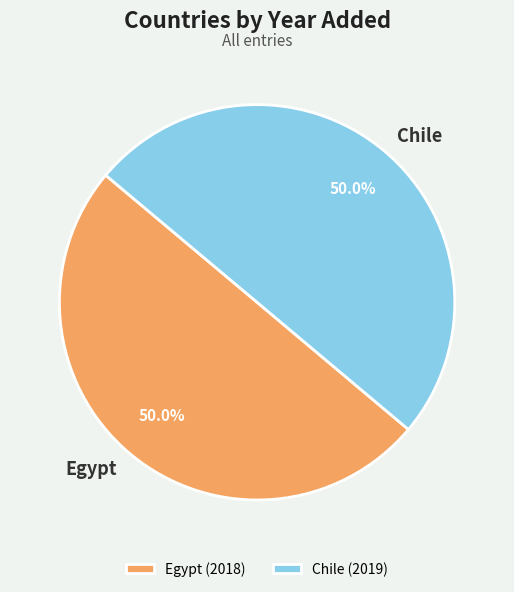

To the nearest percent, what percentage of the pie is Chile?

50%